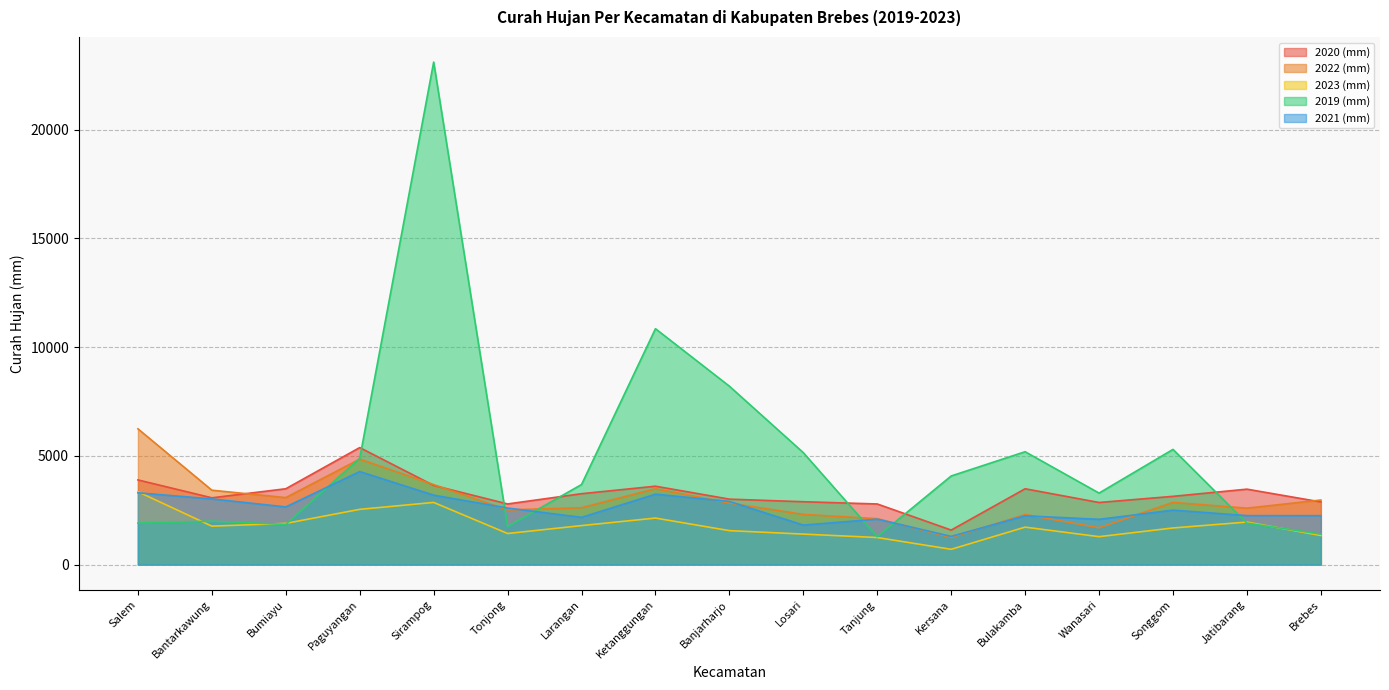

At how many categories does at least one series exceed 17309?

1